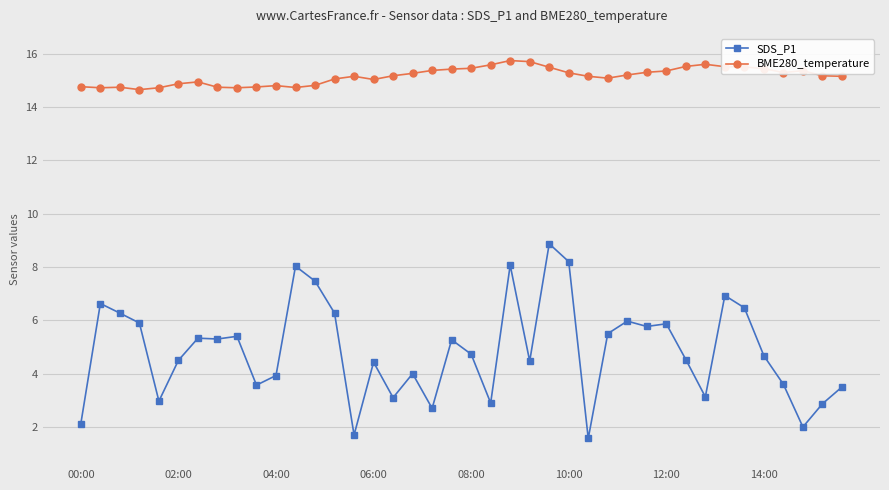

What is the sum of all BME280_temperature values?

606.3